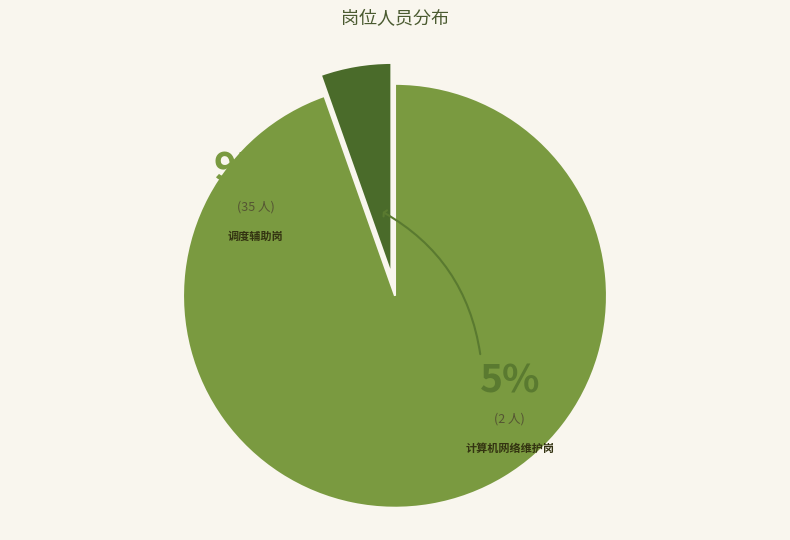

To the nearest percent, what percentage of the pie is 调度辅助岗?

95%